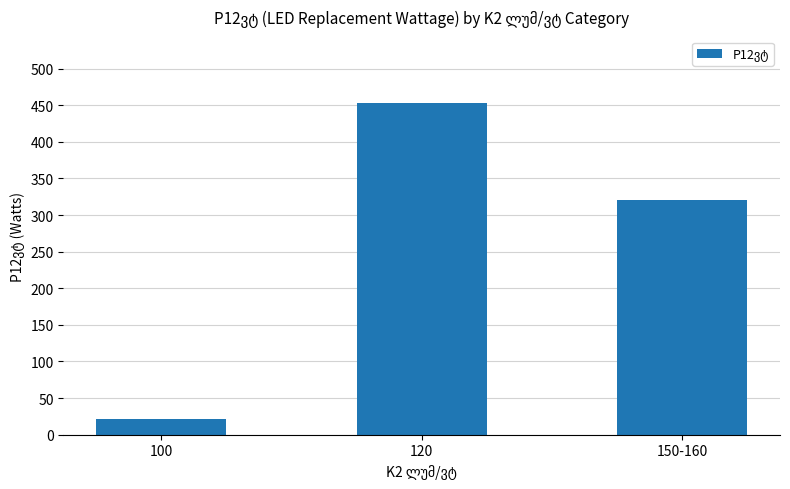

Rank the categories by value from lowest to highest.

100, 150-160, 120